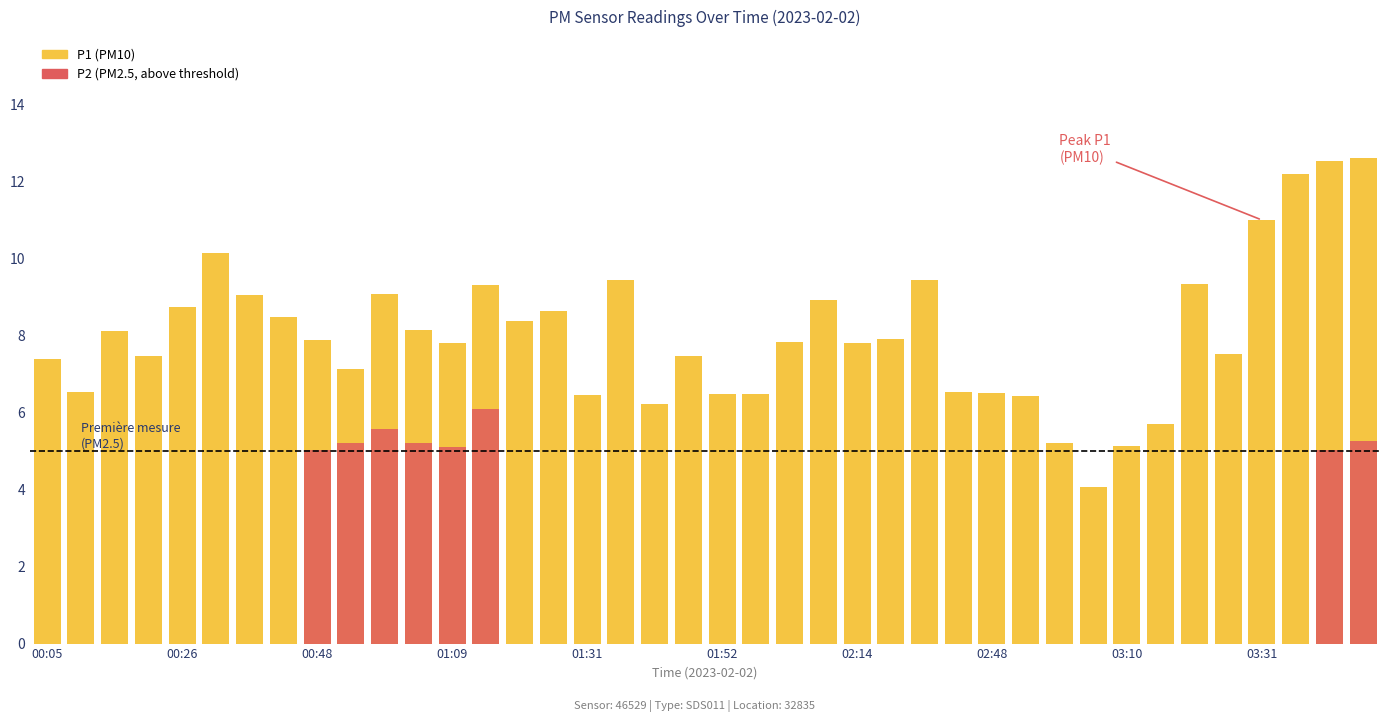

What is the label of the 27th bar from the right?

01:14